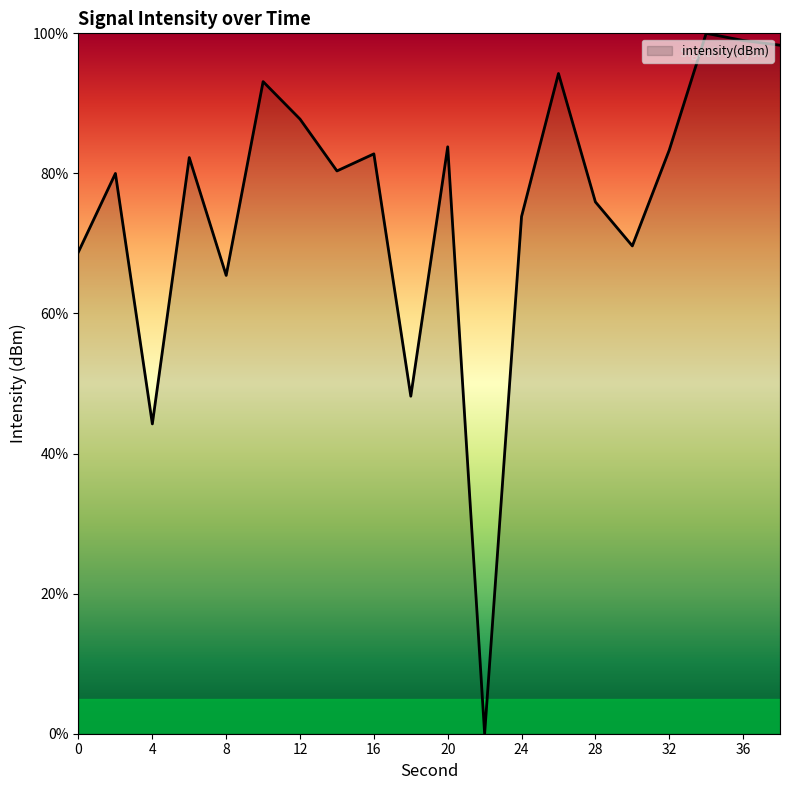

What is the greatest value displayed?

100.0